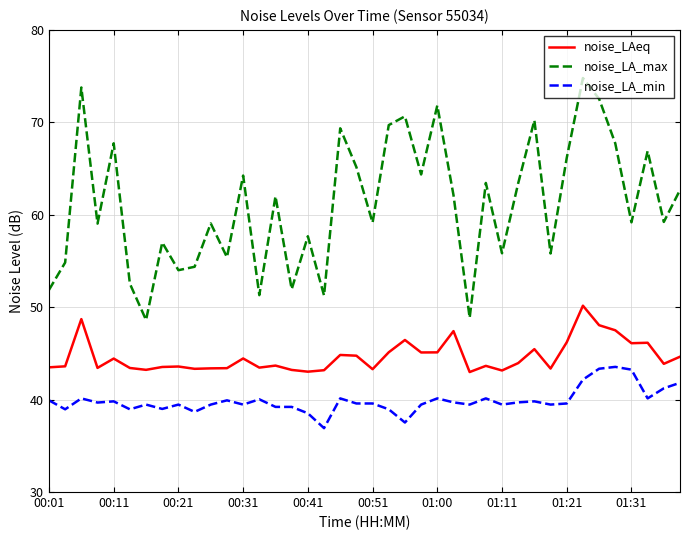

Rank the series by their average value, from lowest to highest.

noise_LA_min, noise_LAeq, noise_LA_max